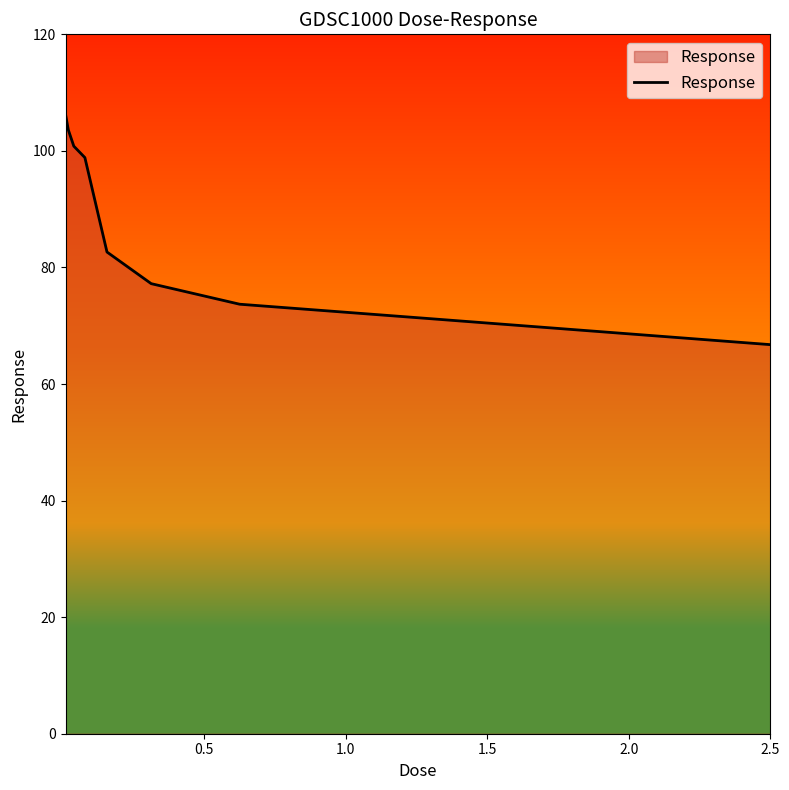

Does the chart display data point markers on the line(s)?

No